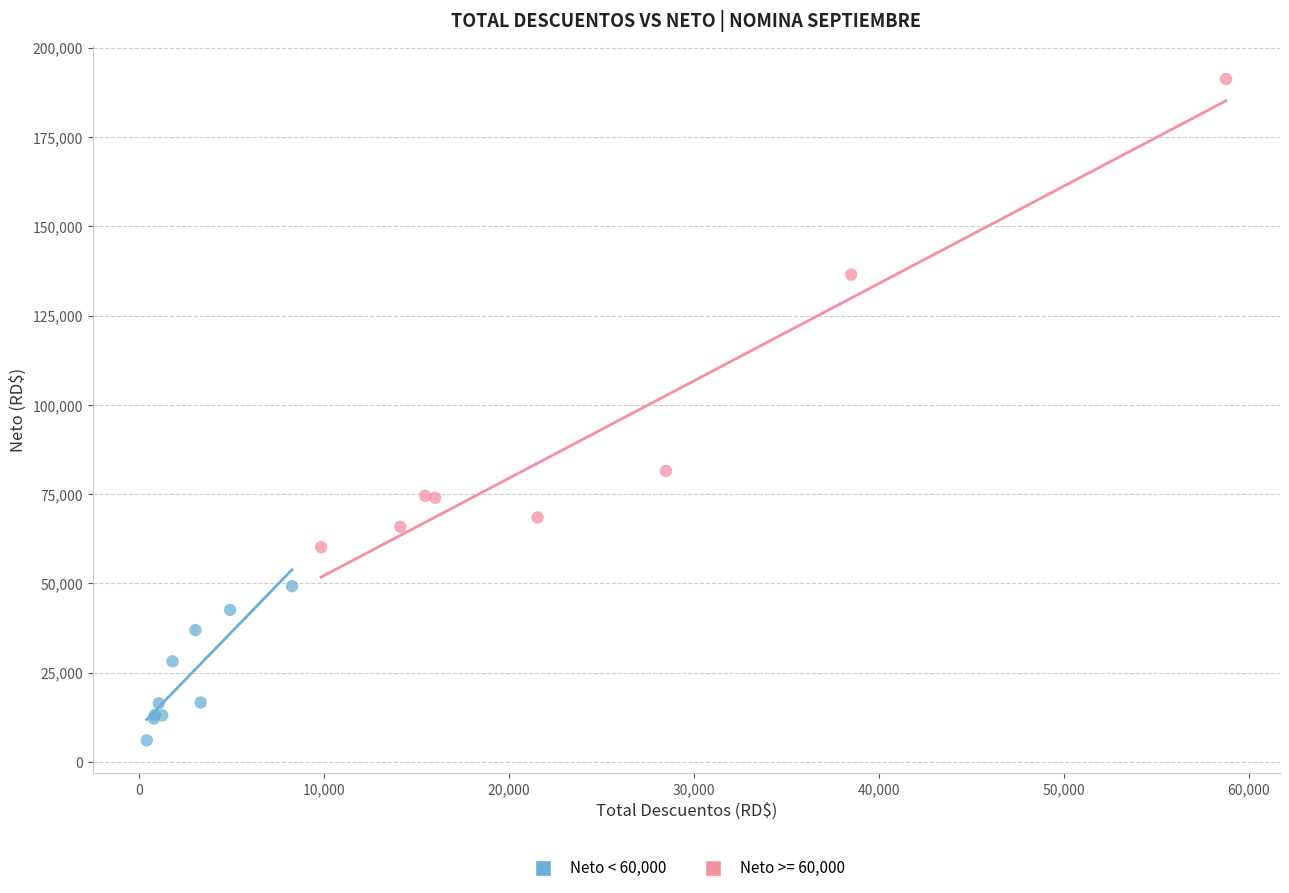

Which series reaches the maximum Y coordinate?

Neto >= 60,000